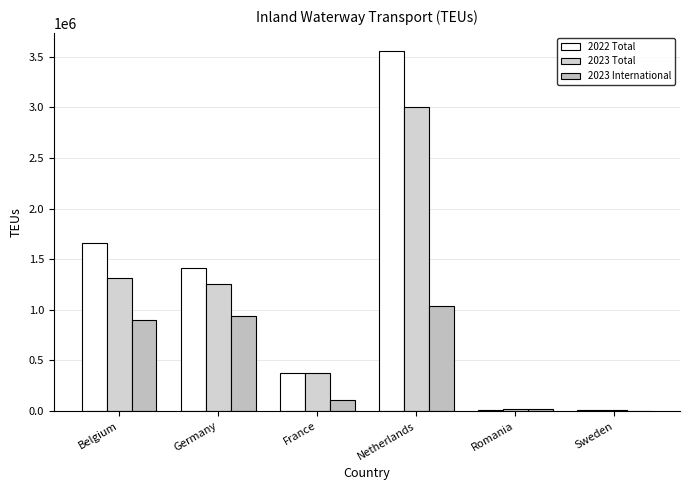

What is the greatest value displayed?

3557935.0